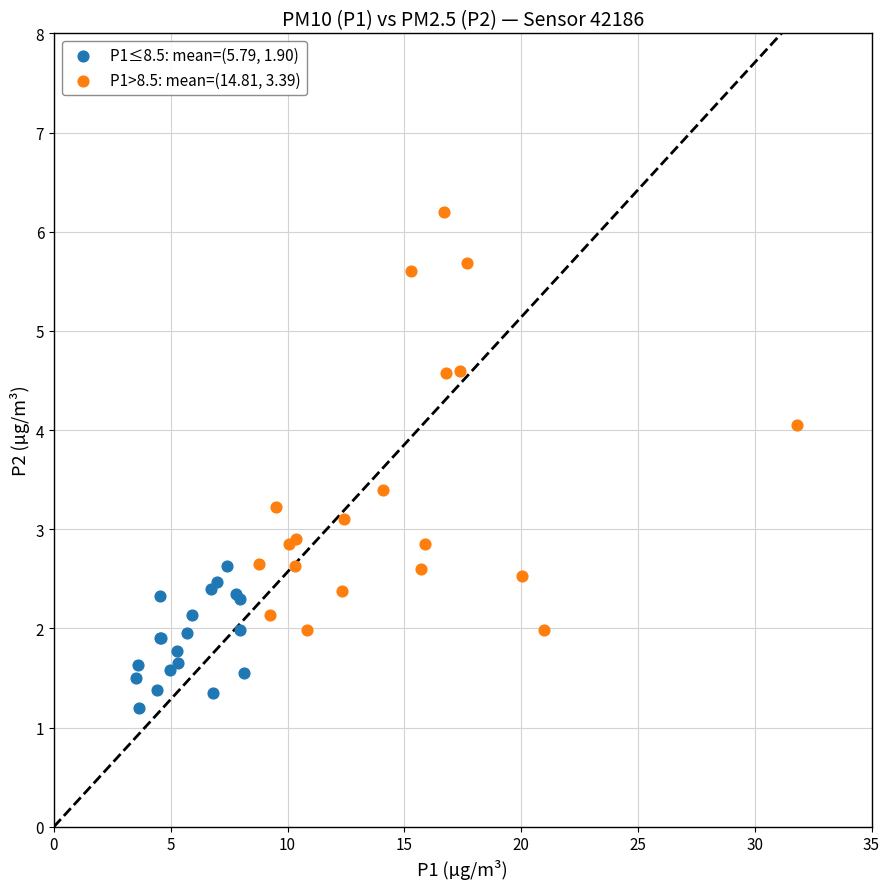

Which series contains the highest Y value?

P1>8.5: mean=(14.81, 3.39)